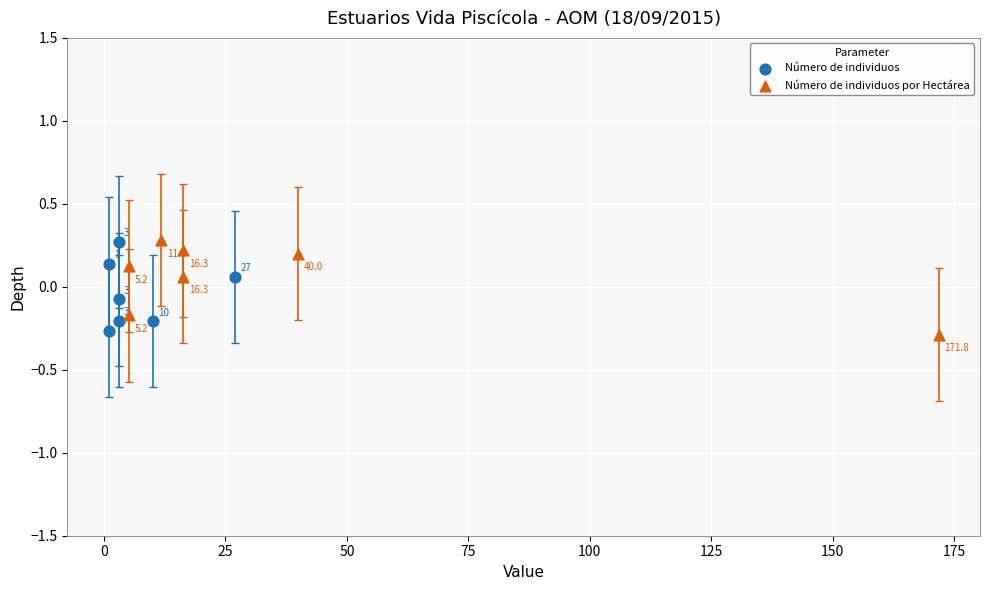

Which series reaches the maximum Y coordinate?

Número de individuos por Hectárea